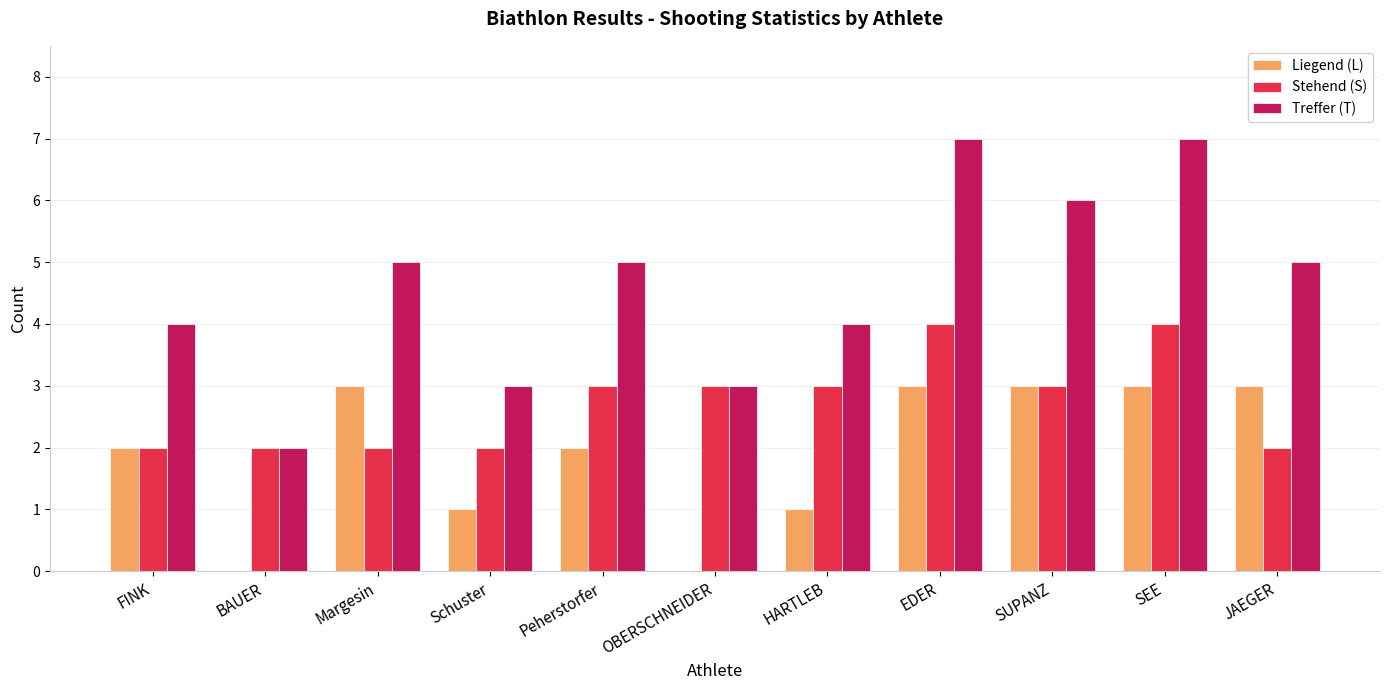

What is the total value across all series at EDER?

14